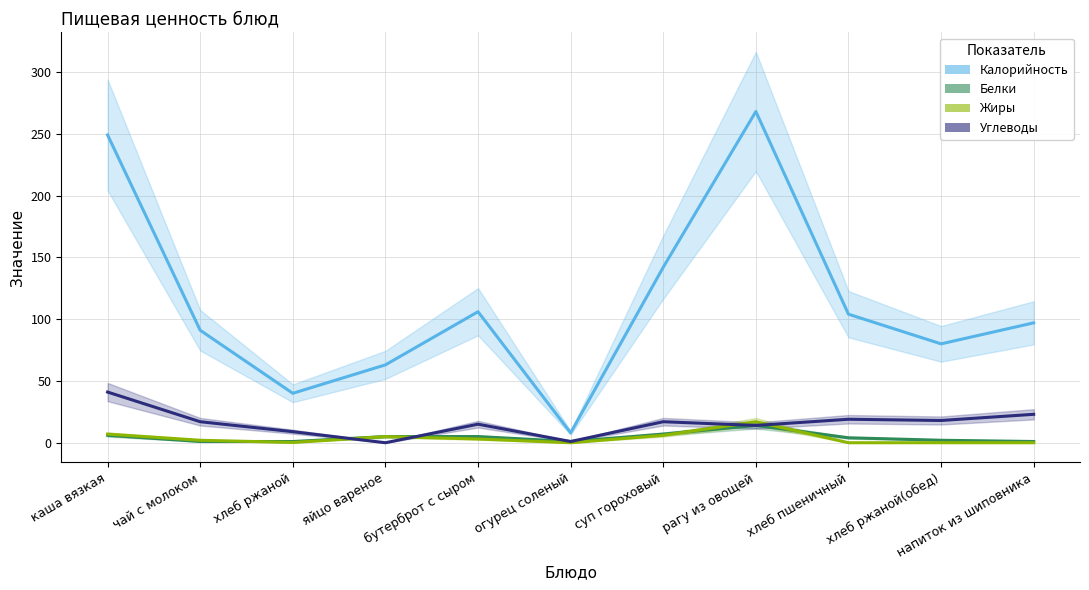

True or false: Белки and Калорийность intersect in this chart.

False